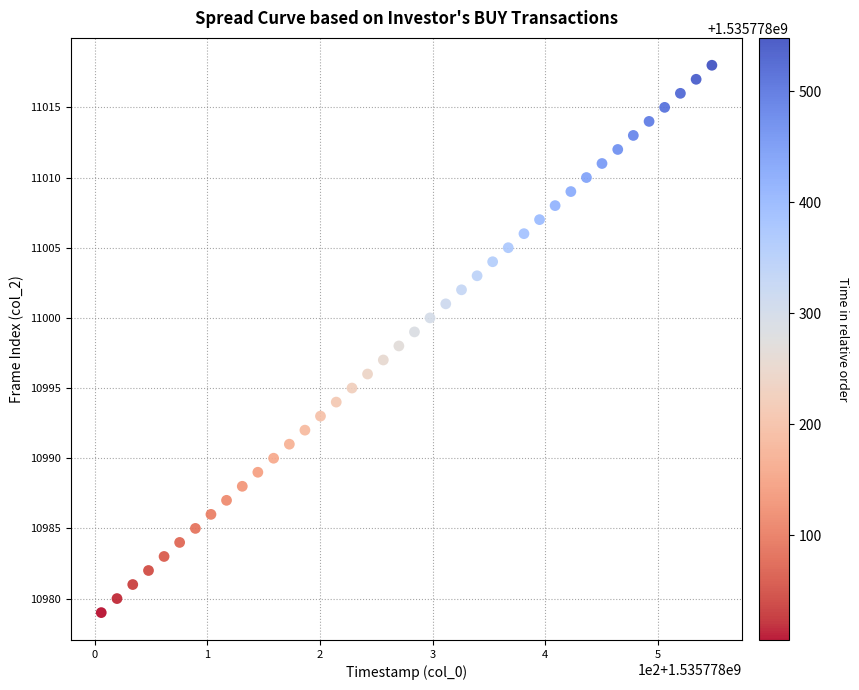

What is the range of Y values (max minus min)?

39